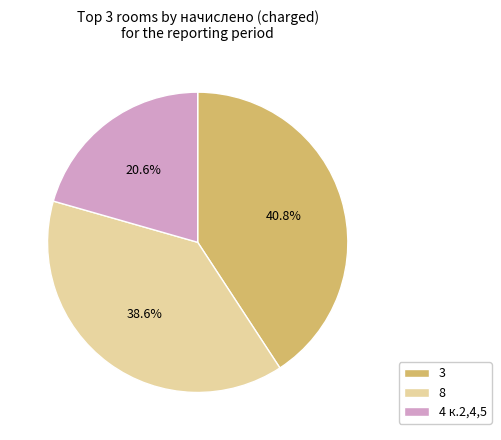

What percentage is the 4 к.2,4,5 slice, to the nearest percent?

21%